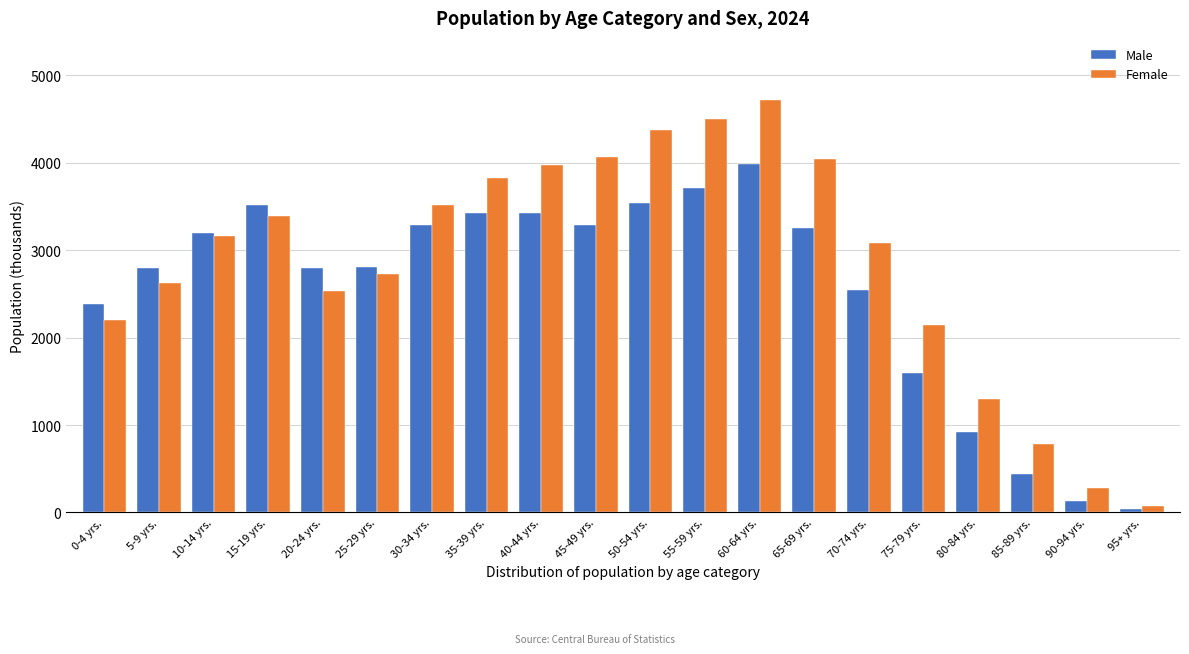

What is the total value across all series at 60-64 yrs.?

8702.8